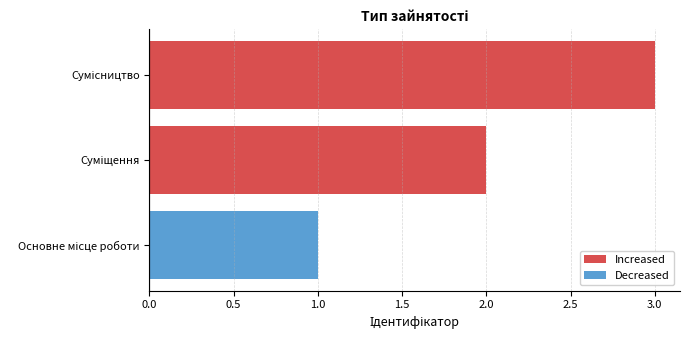

What is the maximum value shown in the chart?

3